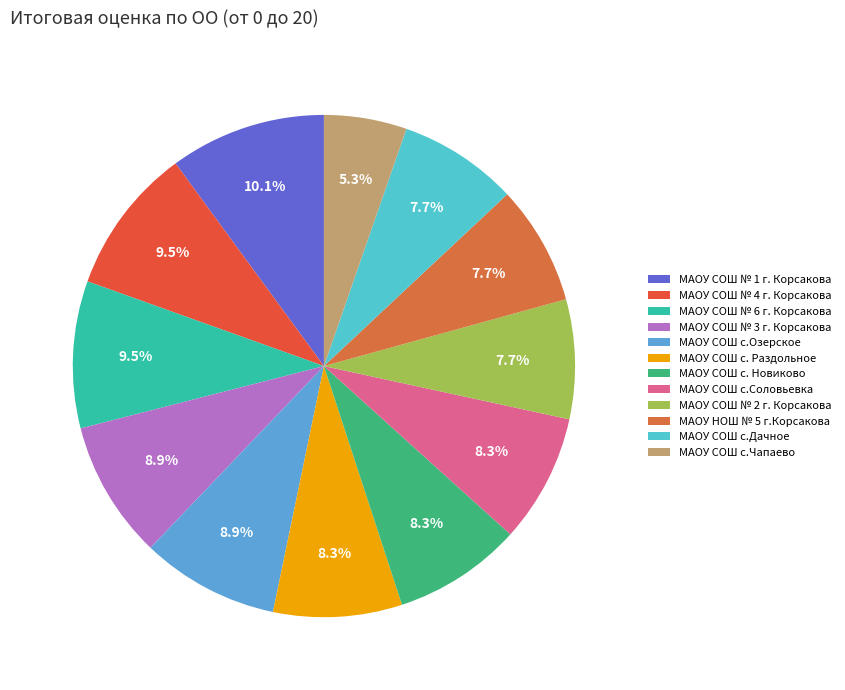

Is there a majority slice in this chart?

No